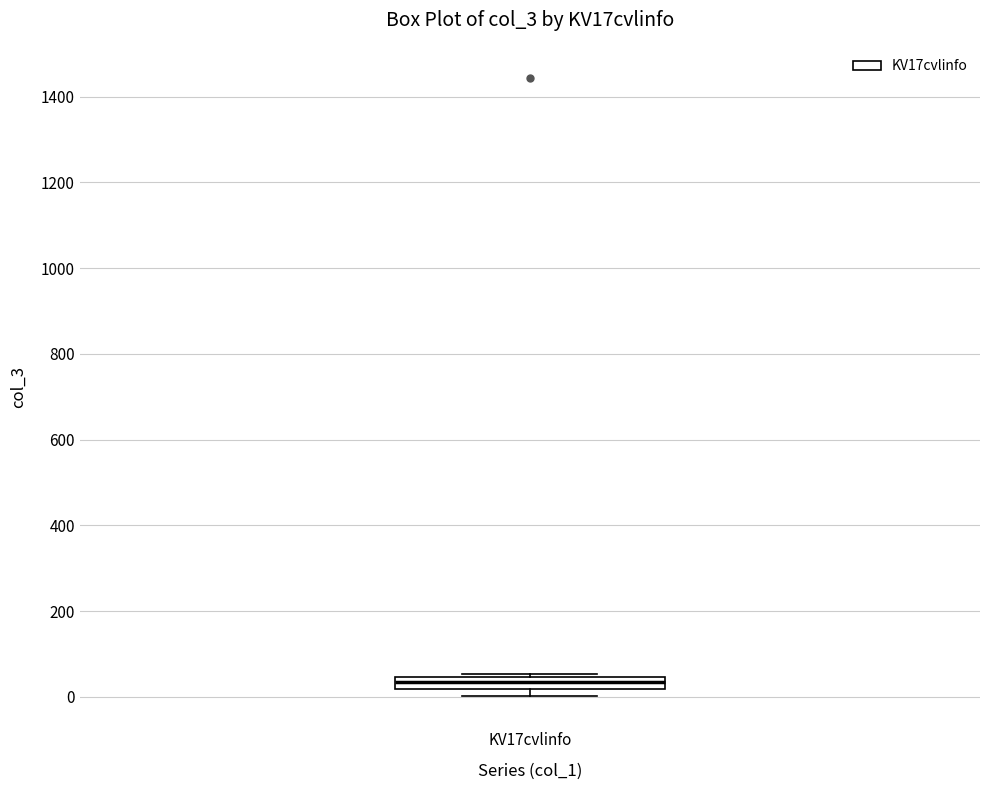

Where is the upper edge of the box for KV17cvlinfo on the y-axis? The values are not printed on the chart, so give them approximately, as read against the axis.

40